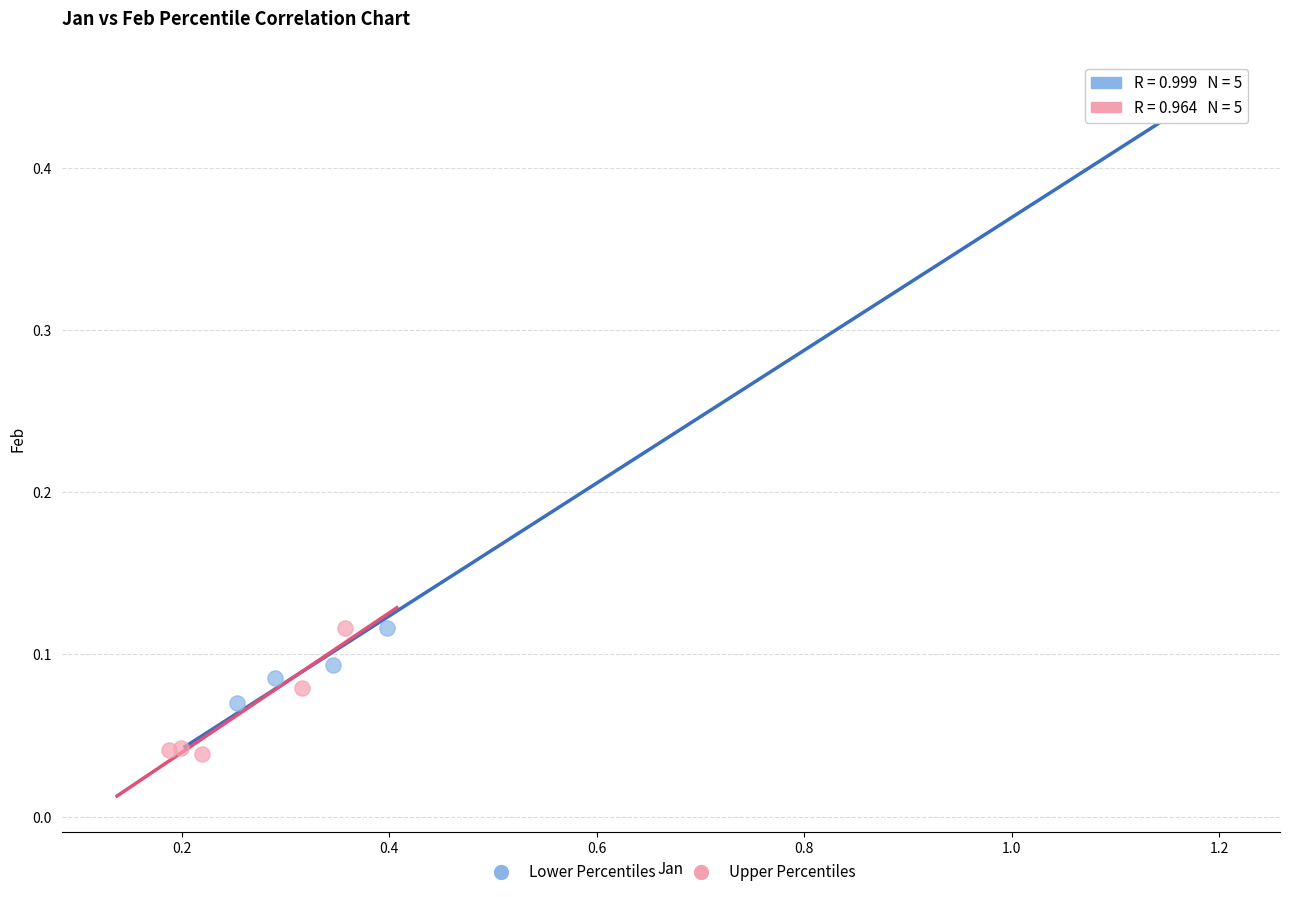

Which series reaches the minimum Y coordinate?

Upper Percentiles